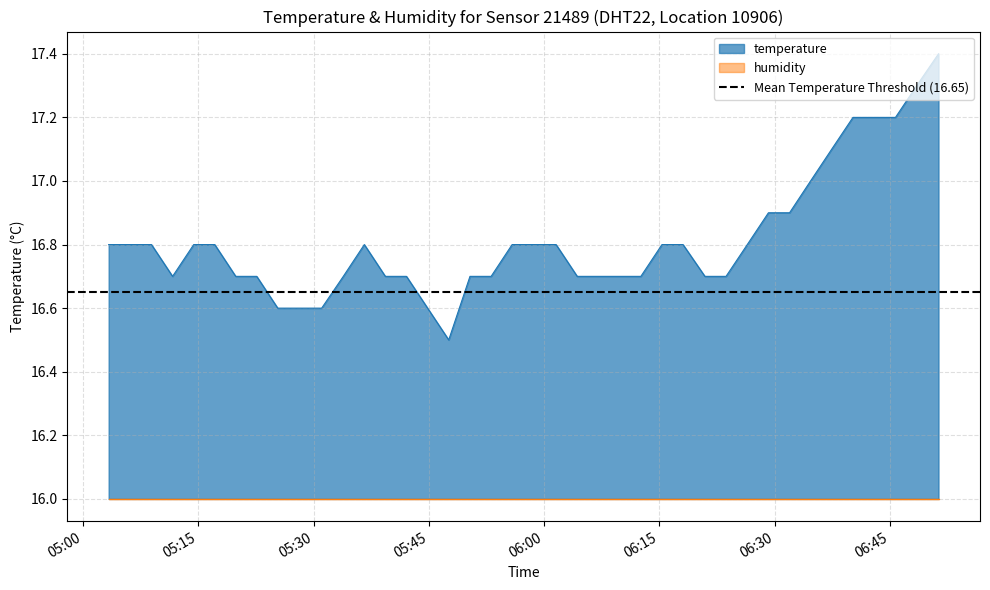

At which label is the value closest to 16?

2022-09-09T05:47:35